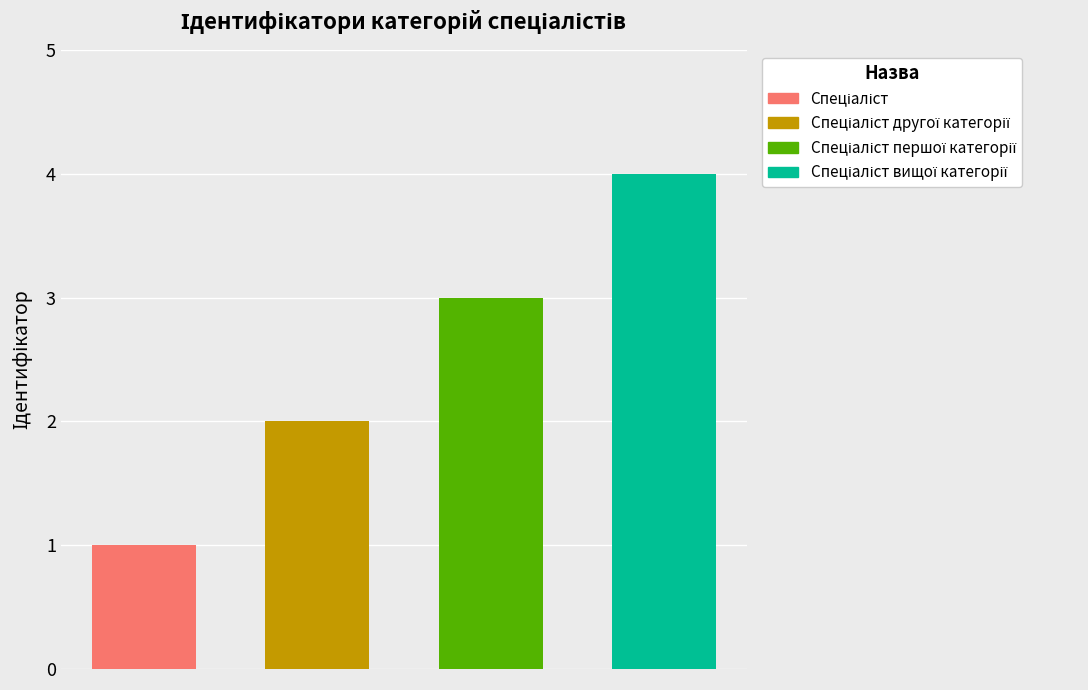

Which category has the highest value across all series?

Спеціаліст вищої категорії